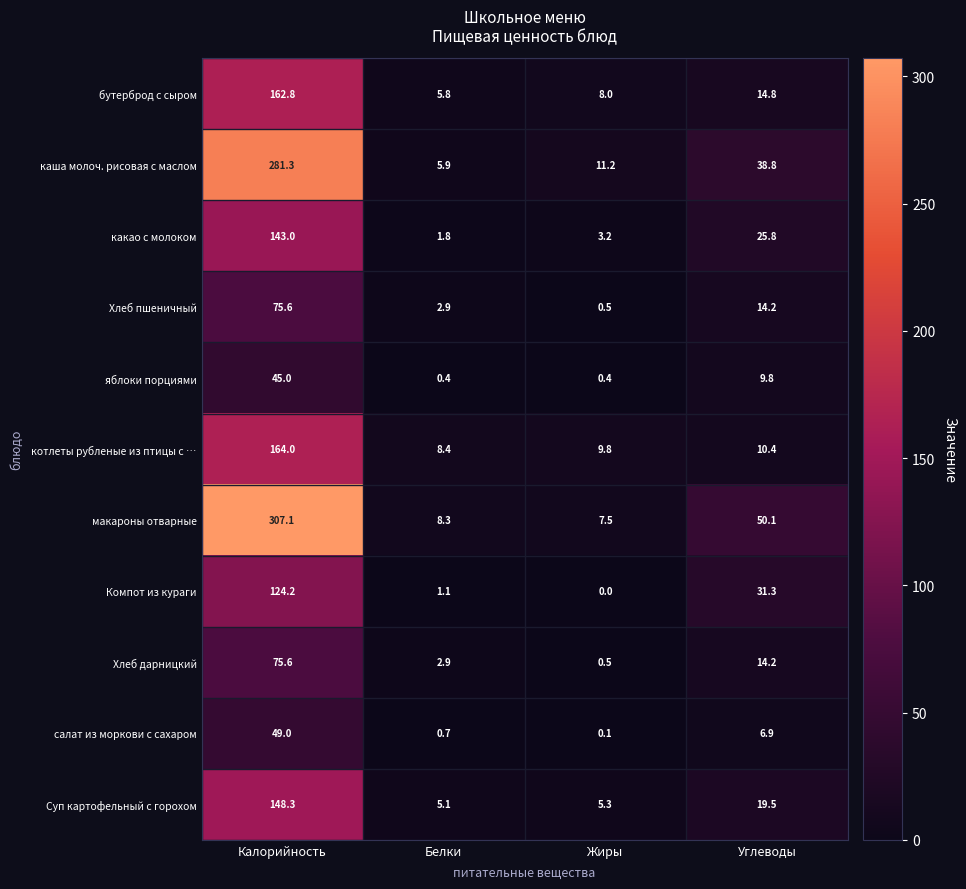

What is the maximum value shown in the chart?

307.1